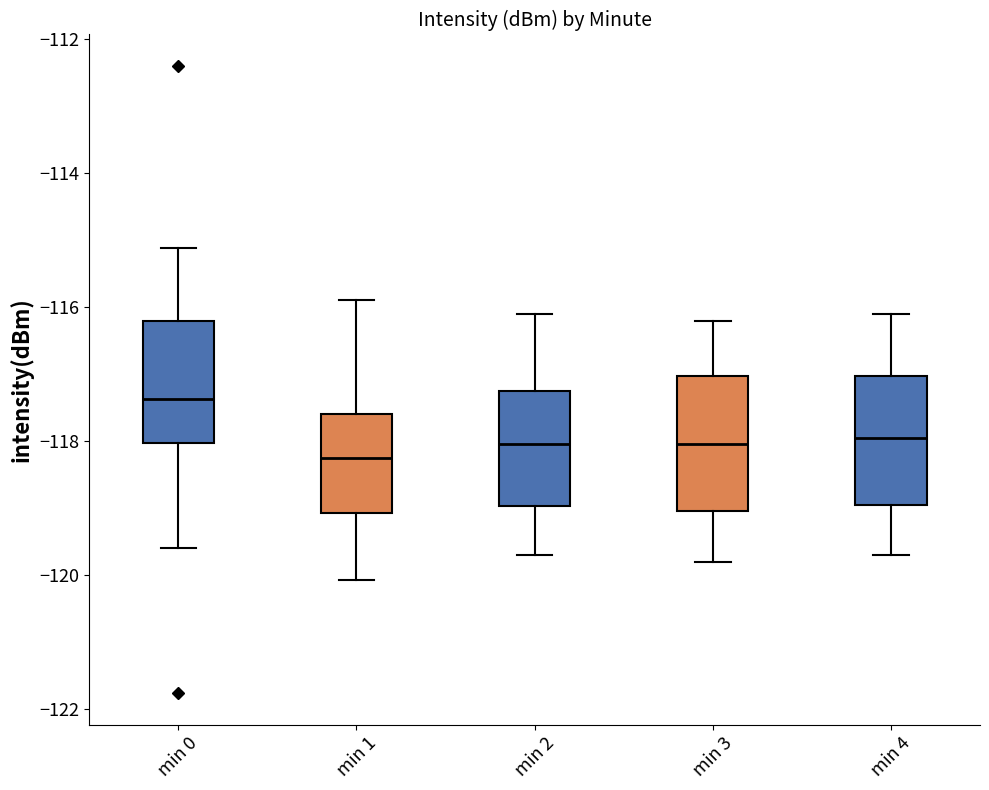

Where does the median line of the box for min 2 sit on the y-axis? The values are not printed on the chart, so give them approximately, as read against the axis.

-118.0